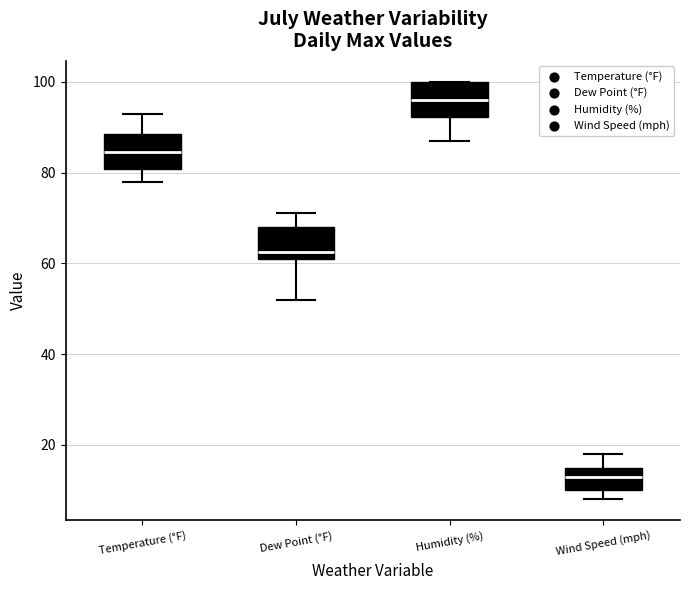

Which box has the lowest median line?

Wind Speed (mph)